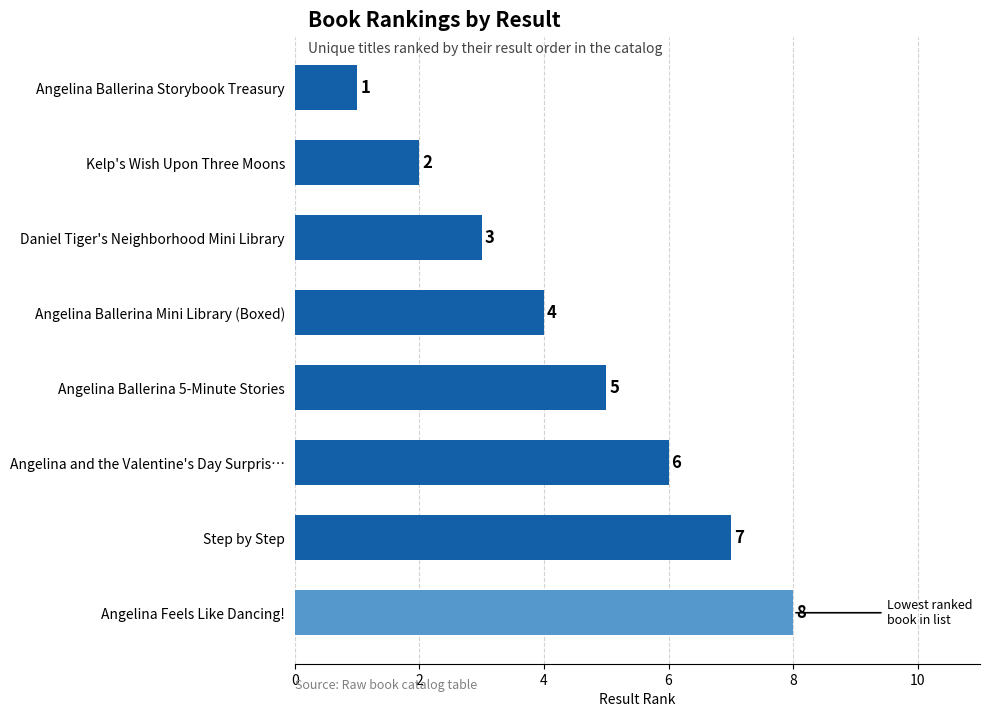

Does the chart contain stacked bars?

No